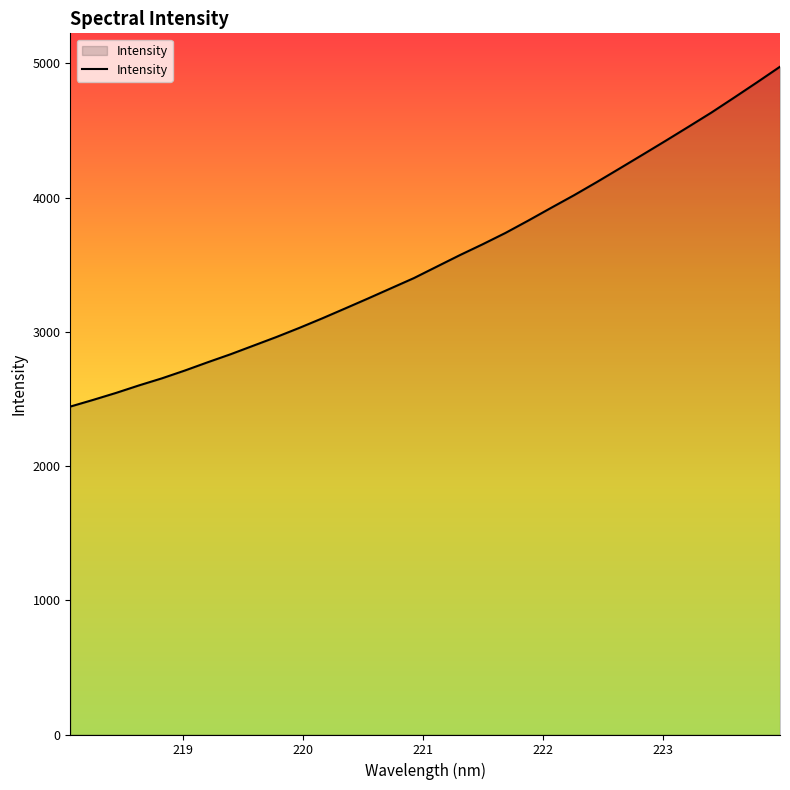

What is the greatest value displayed?

4974.8